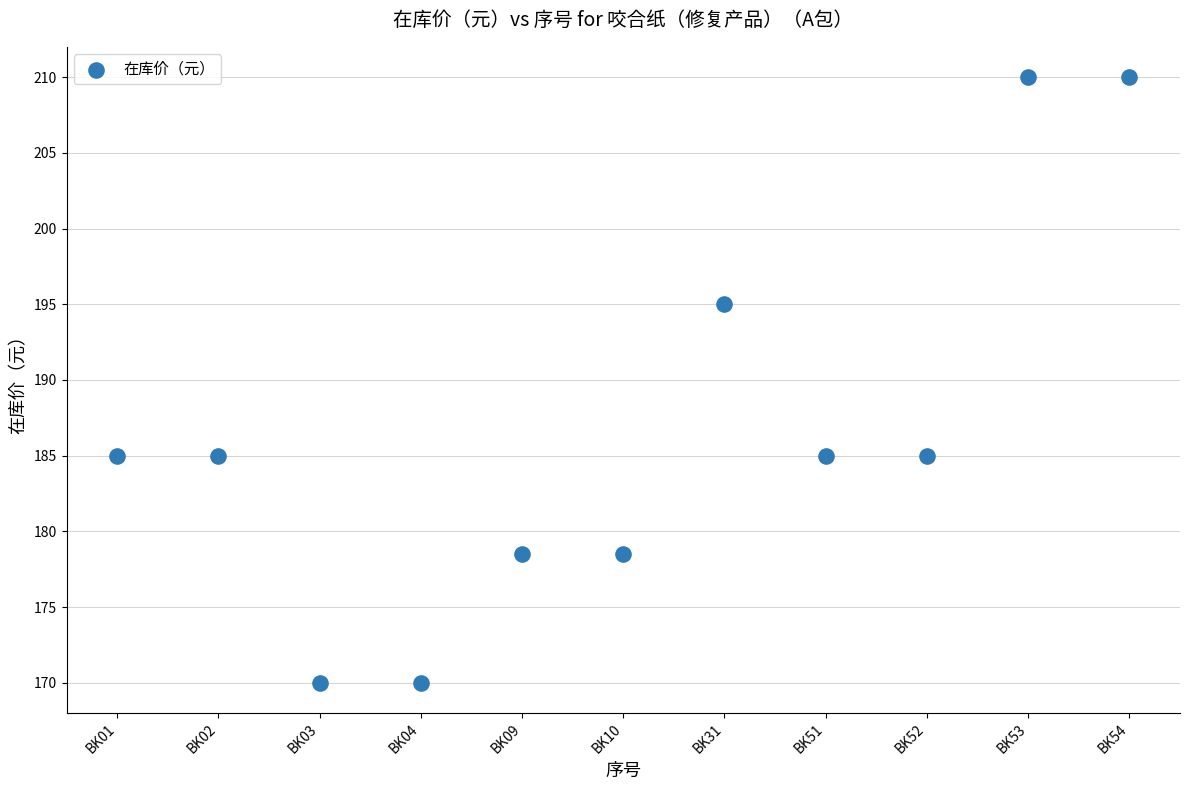

What is the range of Y values (max minus min)?

40.0